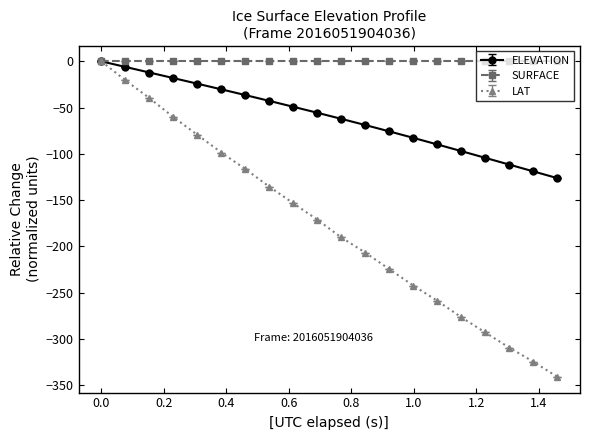

What is the minimum value shown in the chart?

-340.9